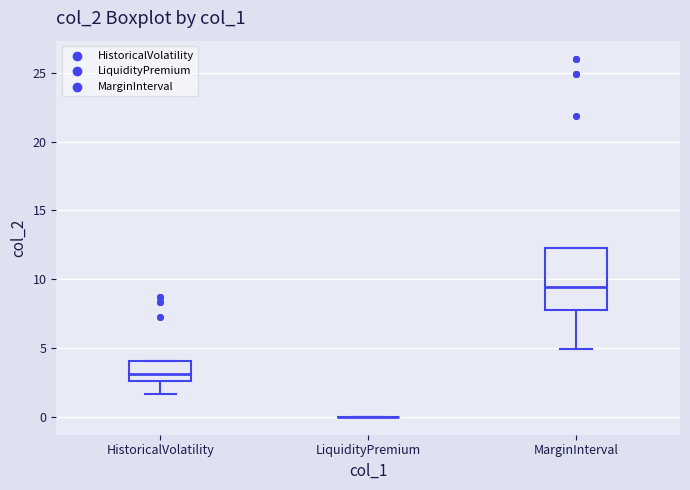

Comparing the boxes themselves (not the whiskers), which one is the tallest?

MarginInterval